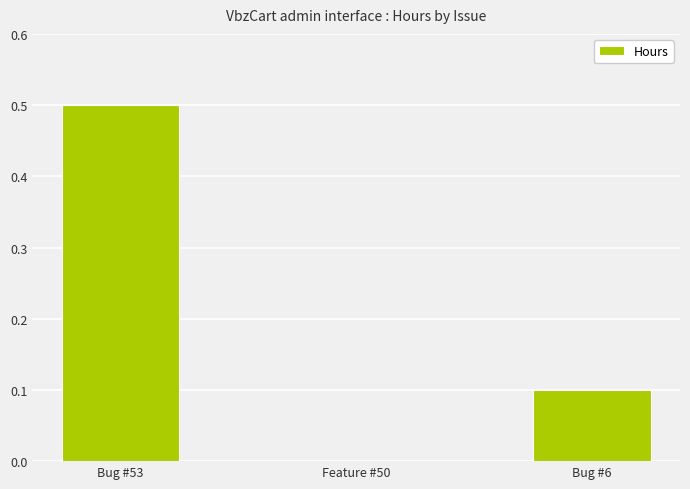

What is the sum of all values?

0.6